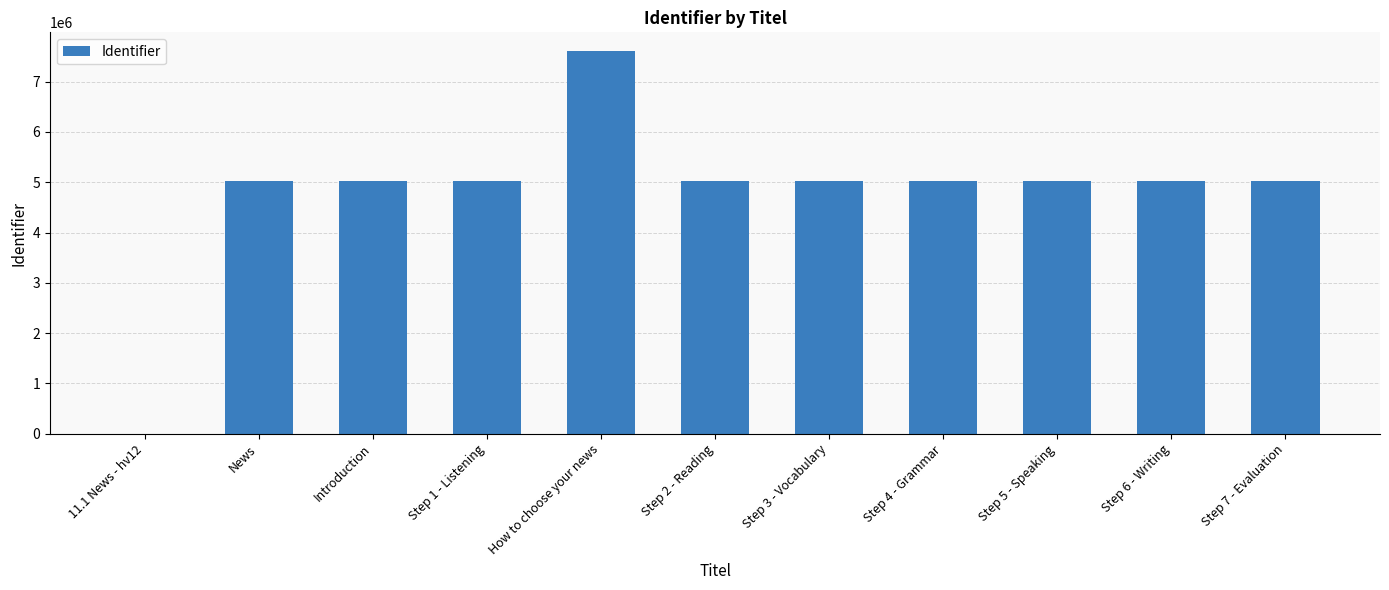

What is the sum of all values?

52823868